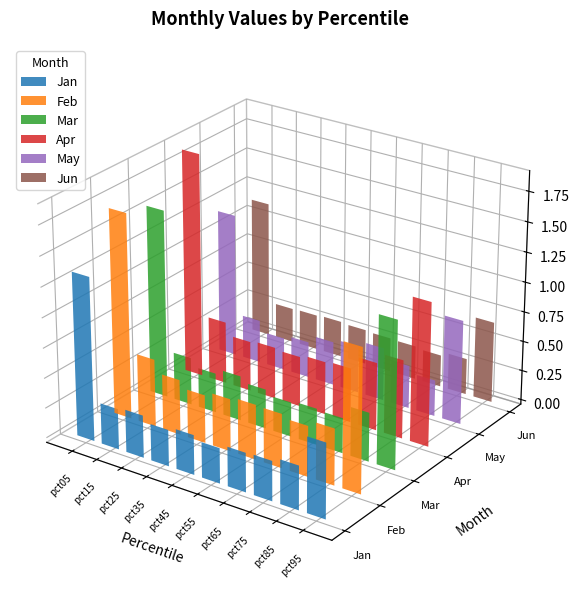

What is the highest value of the Jan series?

1.4